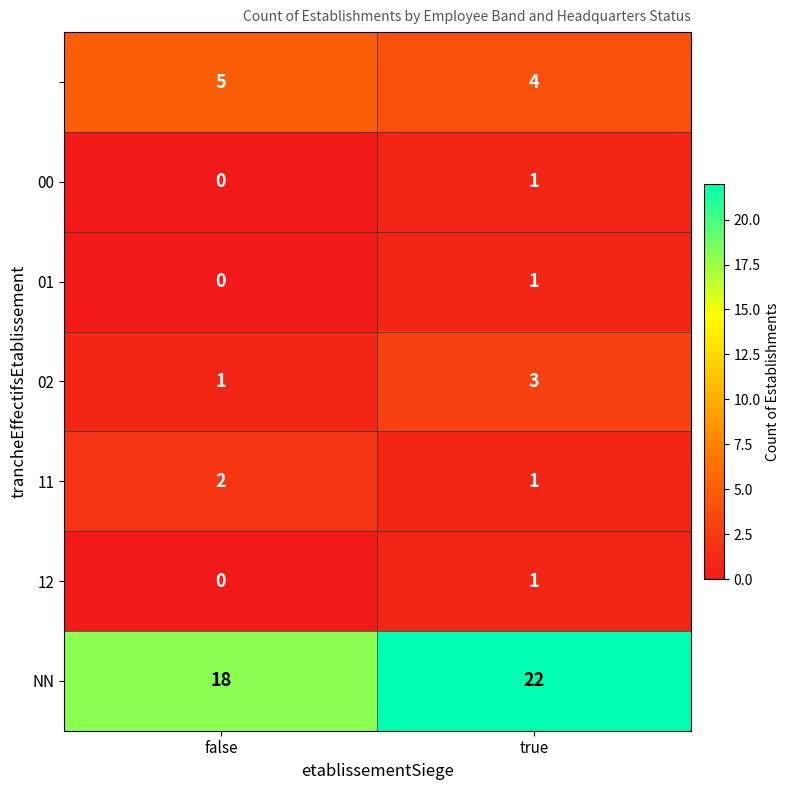

At which category is the sum across all series the highest?

true